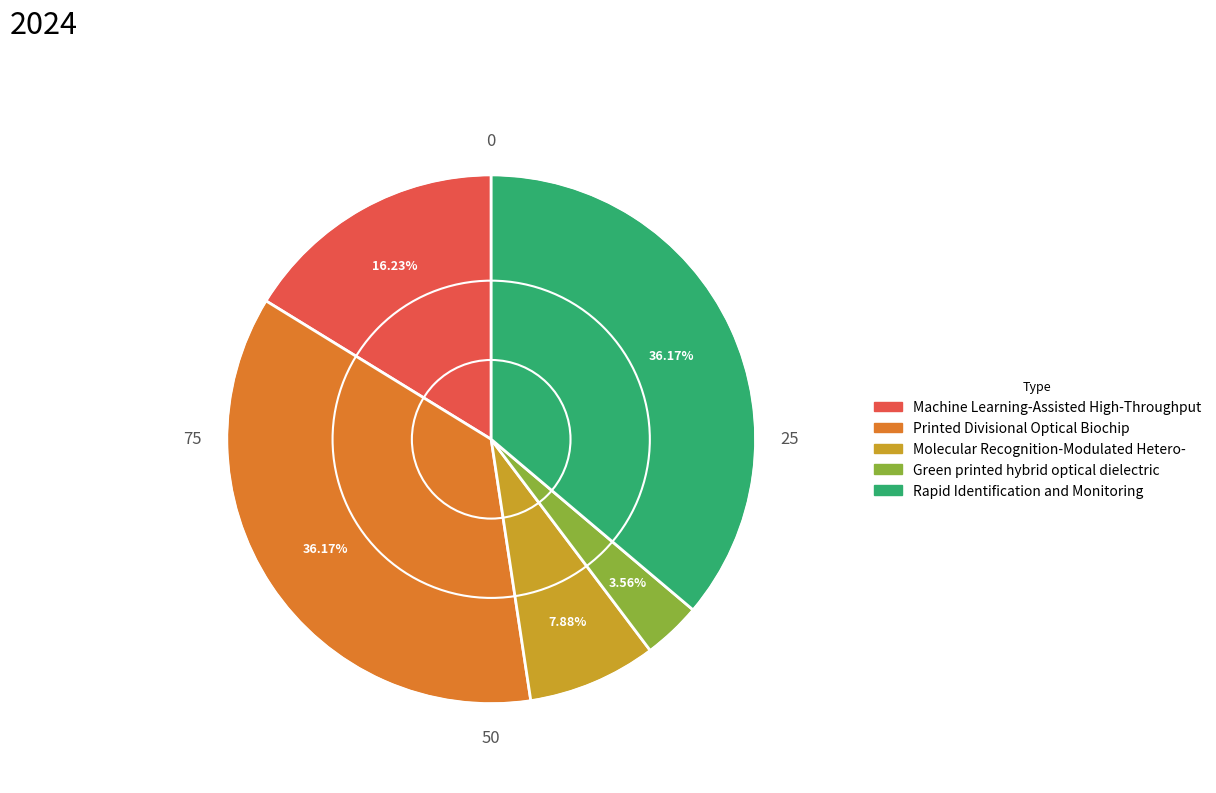

Is there any slice that represents more than half of the pie?

No